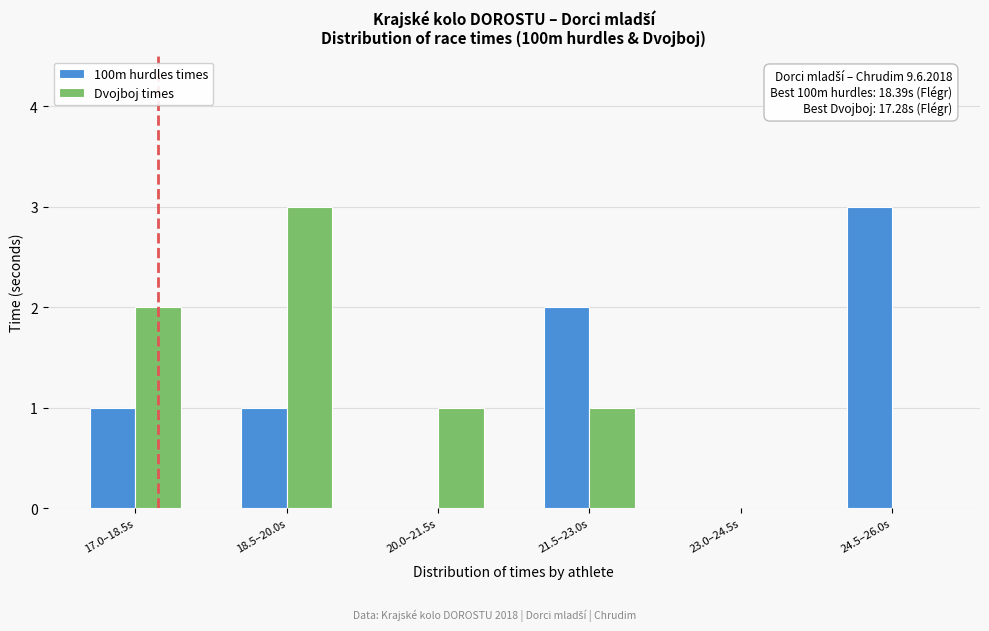

Reading left to right, list all the values displayed in this chart.

100m hurdles times: 17.0–18.5s=1	18.5–20.0s=1	20.0–21.5s=0	21.5–23.0s=2	23.0–24.5s=0	24.5–26.0s=3
Dvojboj times: 17.0–18.5s=2	18.5–20.0s=3	20.0–21.5s=1	21.5–23.0s=1	23.0–24.5s=0	24.5–26.0s=0